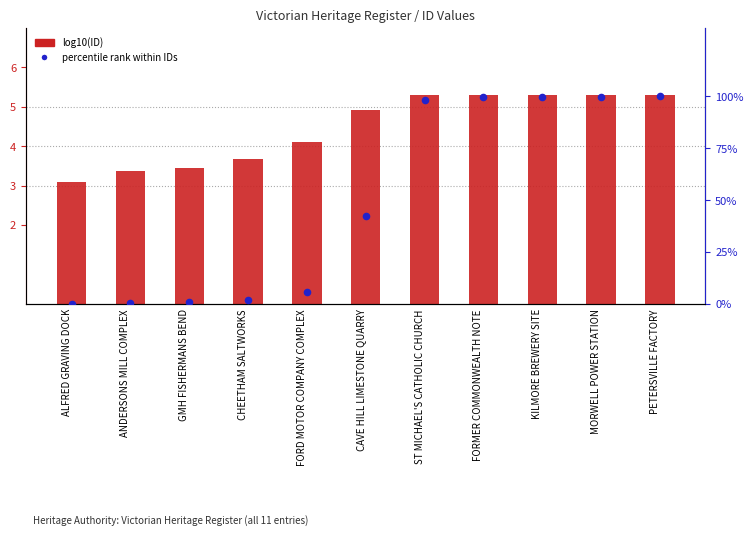

At which category is the sum across all series the highest?

PETERSVILLE FACTORY